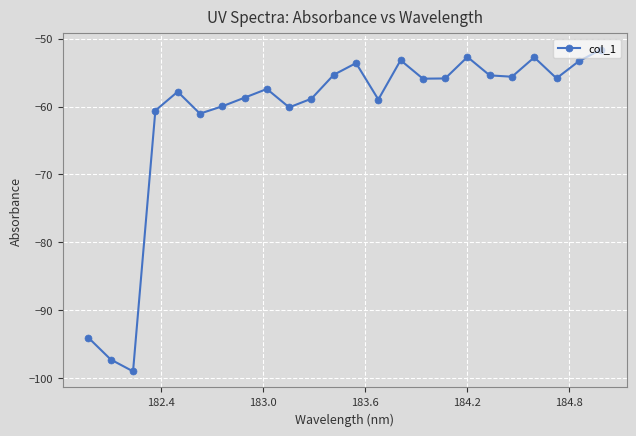

How many interior local valleys (lower than both neighbors) does the data have?

7